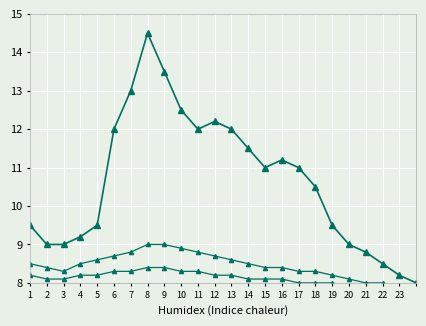

List the series in order of their peak value, lowest first.

Série 3, Série 2, Série 1